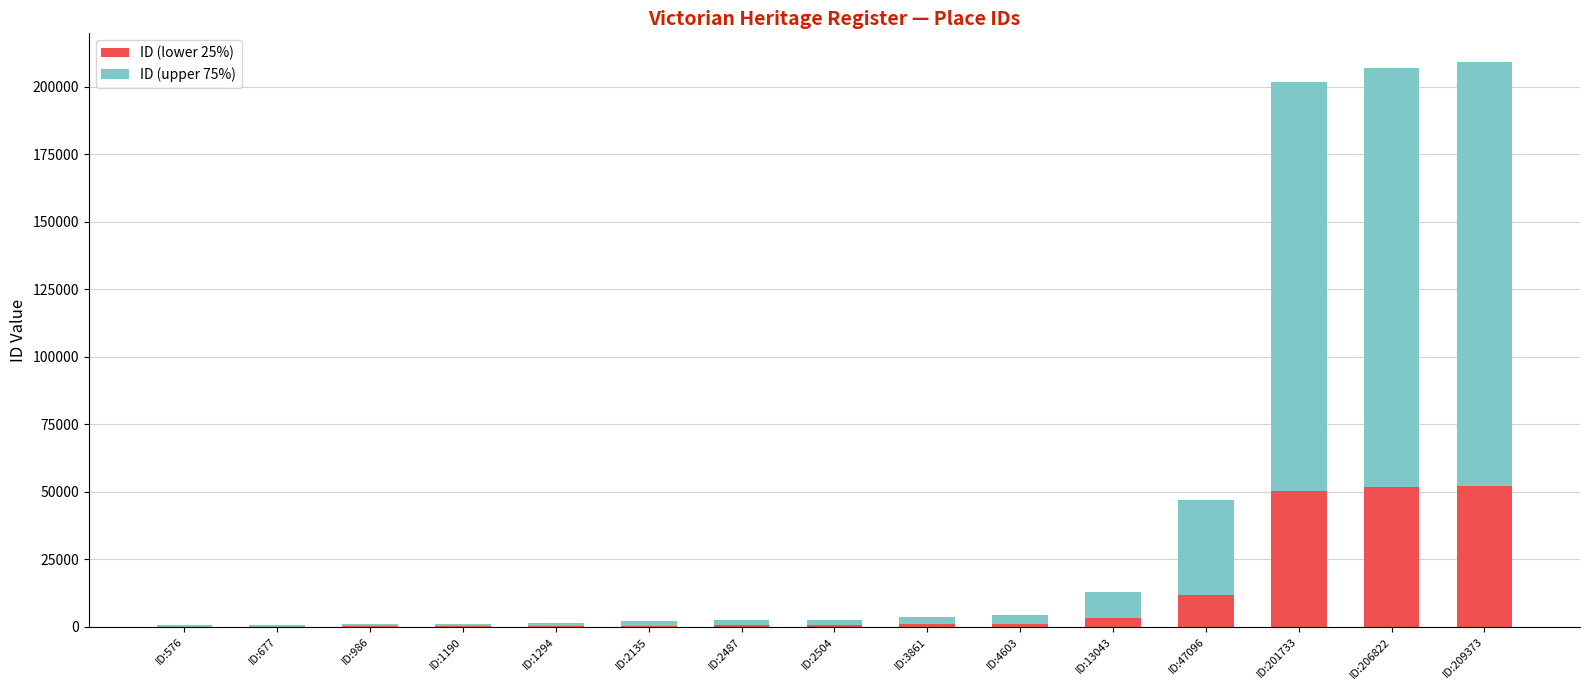

What is the value of the ID (lower 25%) bar at the 7th from the left?

621.8